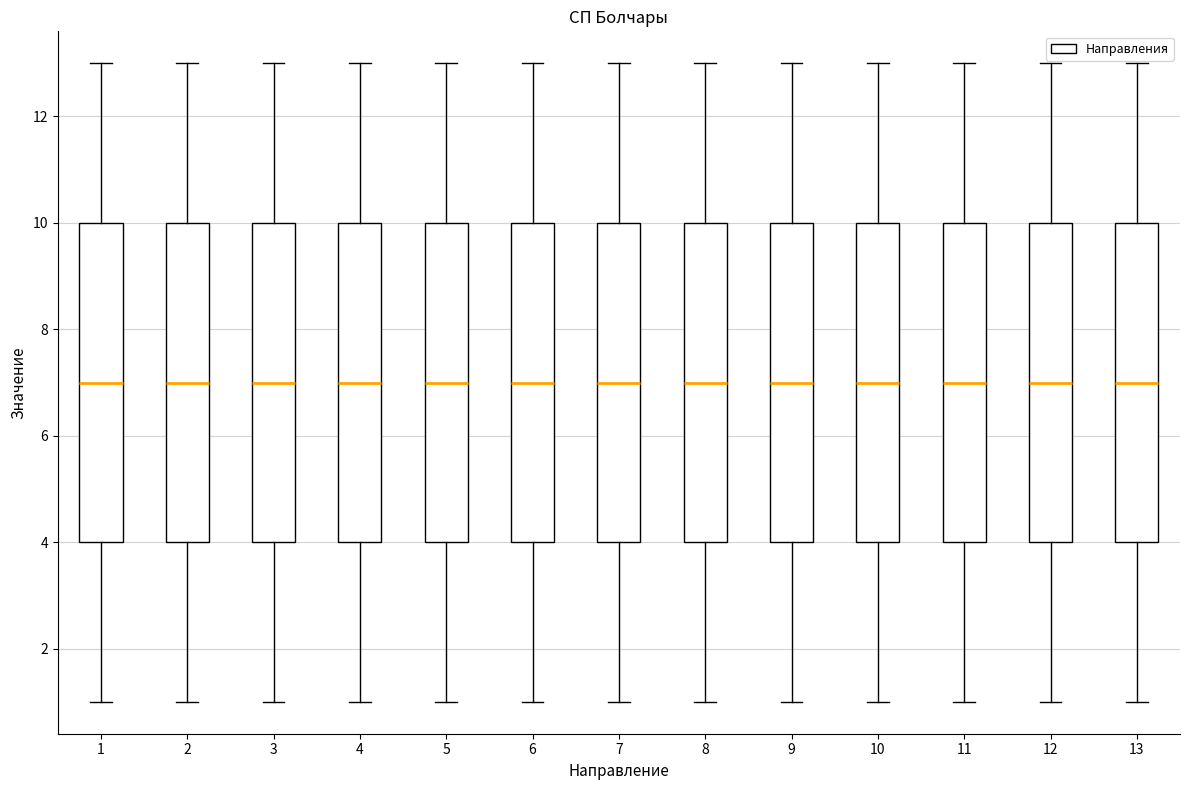

Reading left to right, read every box against the y-axis: the position of its median line, the range the box covers, and the ends of its whiskers. The values are not printed on the chart, so give them approximately, as read against the axis.

1: median 7, box 4 to 10, whiskers 1 to 13
2: median 7, box 4 to 10, whiskers 1 to 13
3: median 7, box 4 to 10, whiskers 1 to 13
4: median 7, box 4 to 10, whiskers 1 to 13
5: median 7, box 4 to 10, whiskers 1 to 13
6: median 7, box 4 to 10, whiskers 1 to 13
7: median 7, box 4 to 10, whiskers 1 to 13
8: median 7, box 4 to 10, whiskers 1 to 13
9: median 7, box 4 to 10, whiskers 1 to 13
10: median 7, box 4 to 10, whiskers 1 to 13
11: median 7, box 4 to 10, whiskers 1 to 13
12: median 7, box 4 to 10, whiskers 1 to 13
13: median 7, box 4 to 10, whiskers 1 to 13